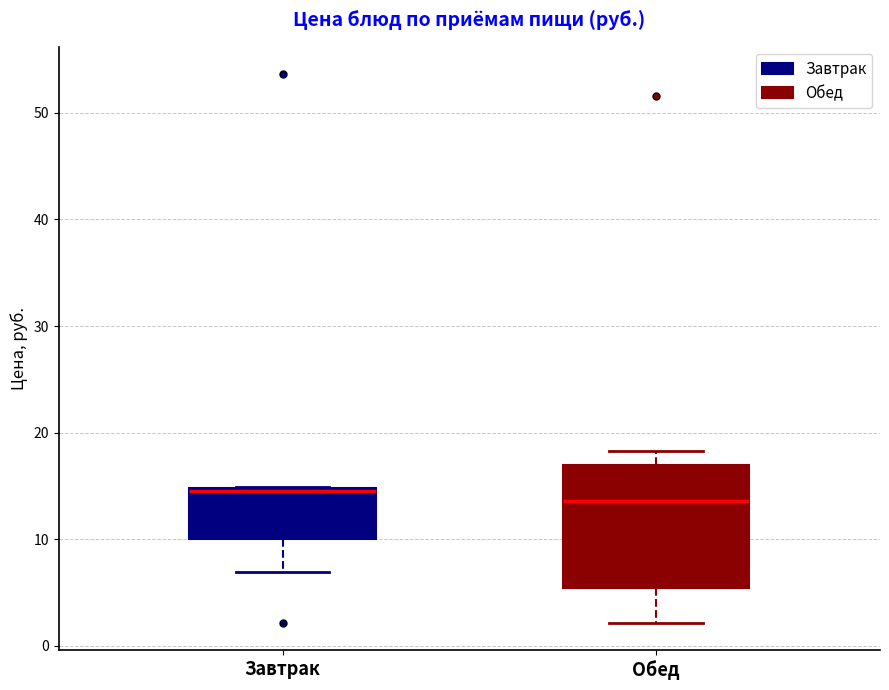

Comparing the boxes themselves (not the whiskers), which one is the tallest?

Обед